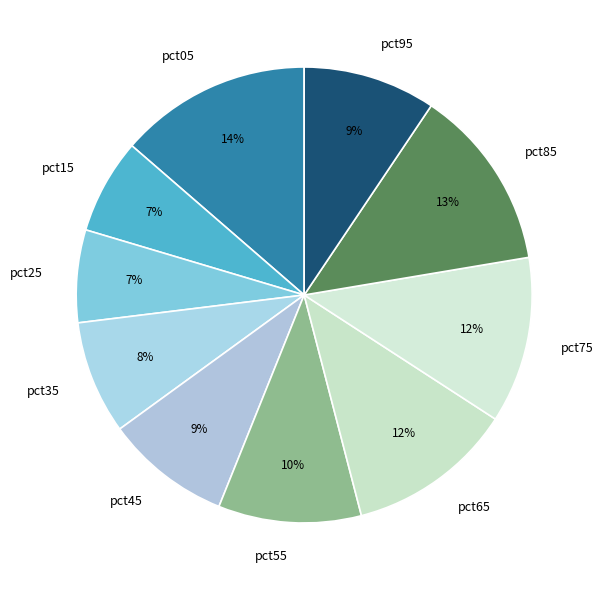

How many segments does this pie chart have?

10